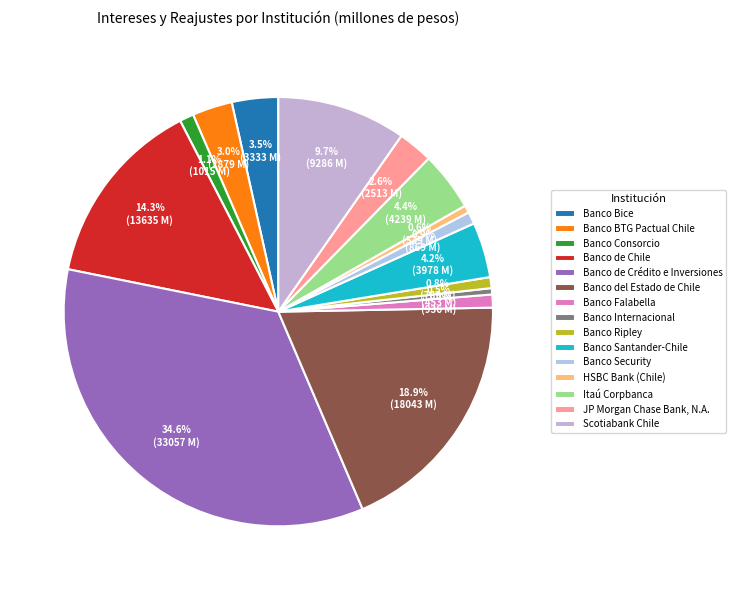

How many slices are in this pie chart?

15